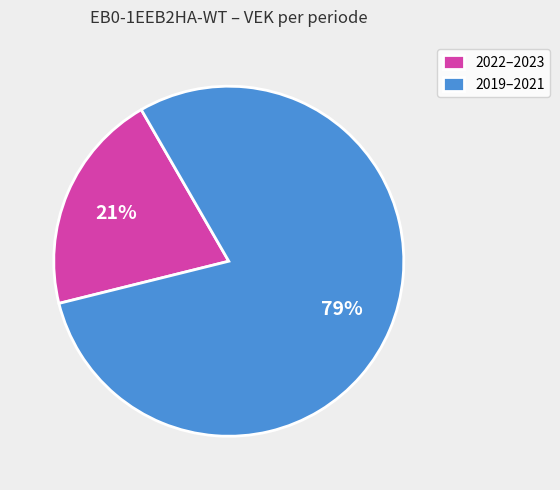

Which category has the biggest portion of the pie?

2019–2021